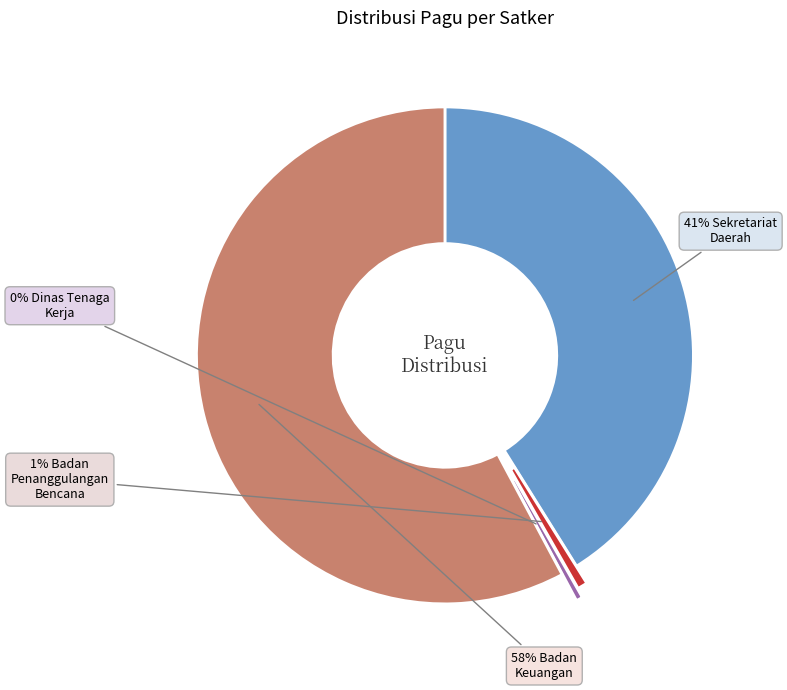

To the nearest percent, what is the average slice percentage?

25%